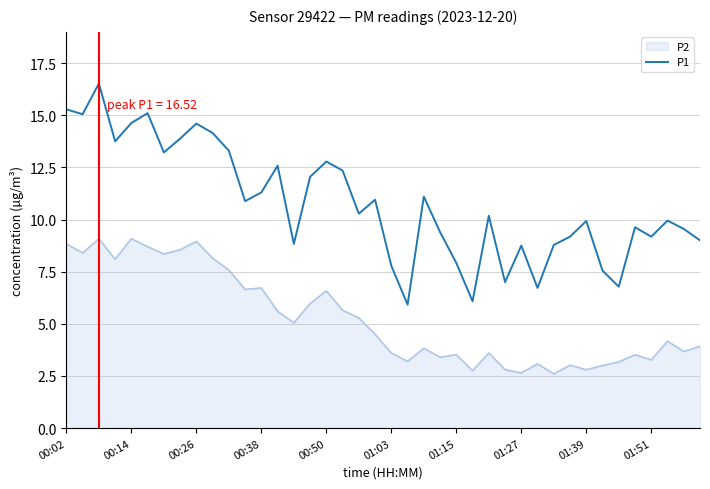

What is the maximum value for P1?

16.5